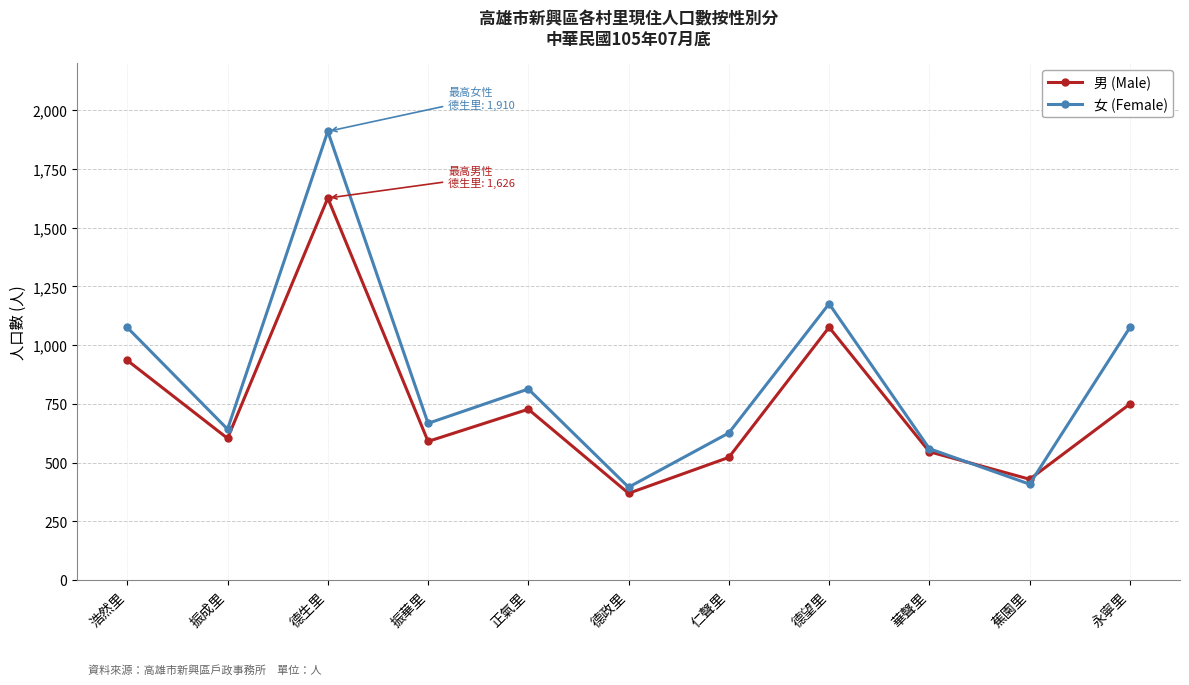

True or false: 男 (Male) has a value of 128 at 蕉園里.

False